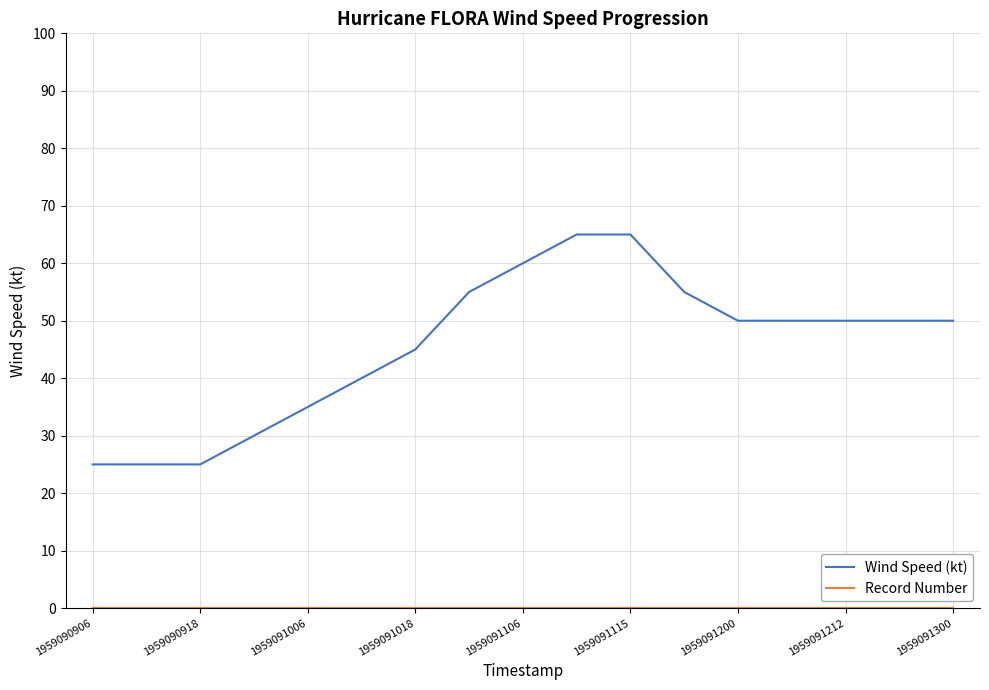

Which series has the largest total across all categories?

Wind Speed (kt)